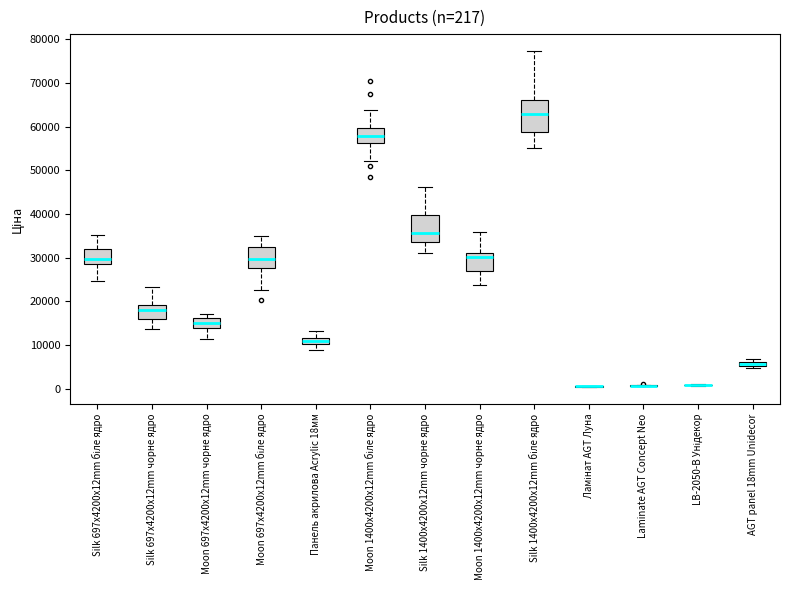

Comparing the boxes themselves (not the whiskers), which one is the tallest?

Silk 1400x4200x12mm біле ядро